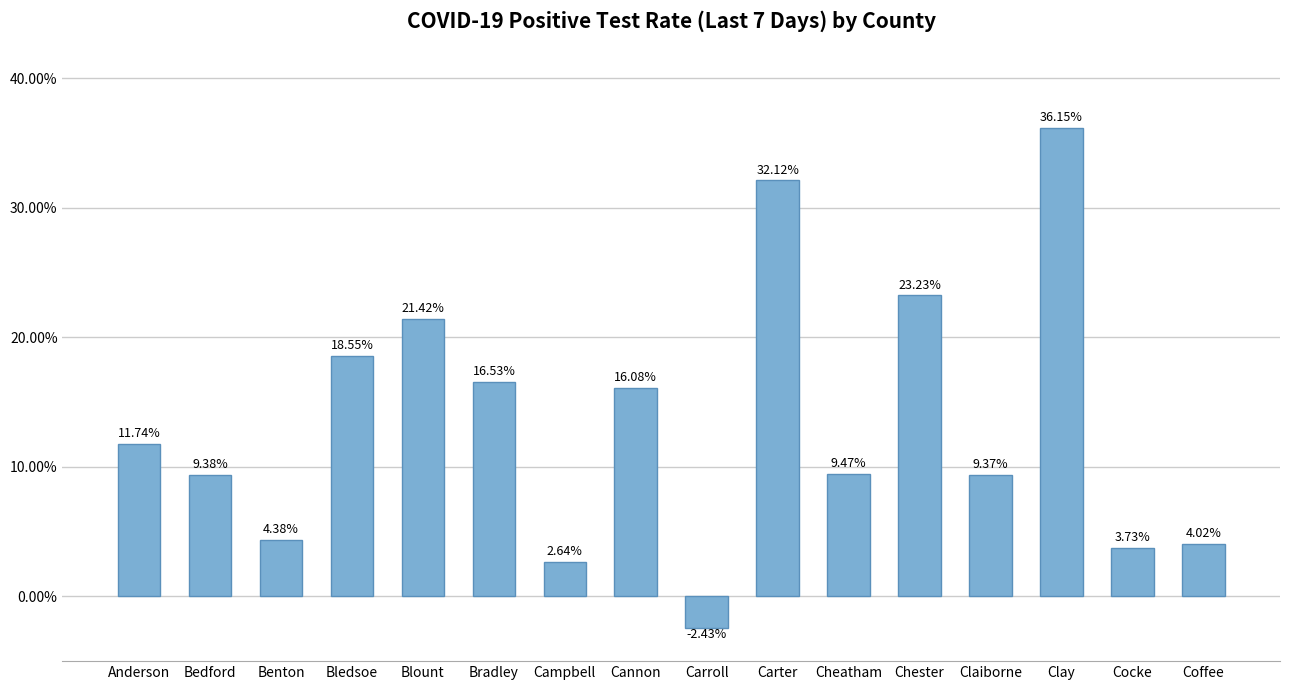

What is the difference between the values at Carter and Coffee?

0.3